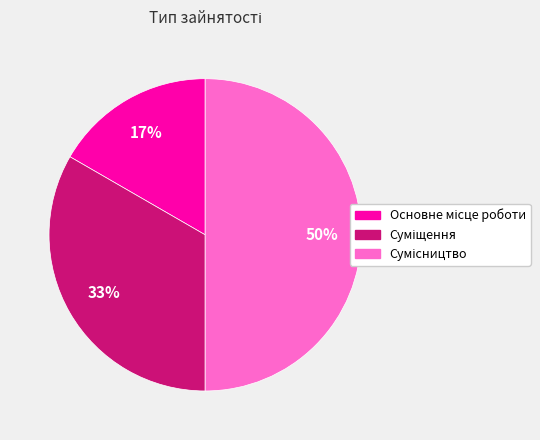

To the nearest percent, what is the difference between the largest and smallest slice percentages?

33%